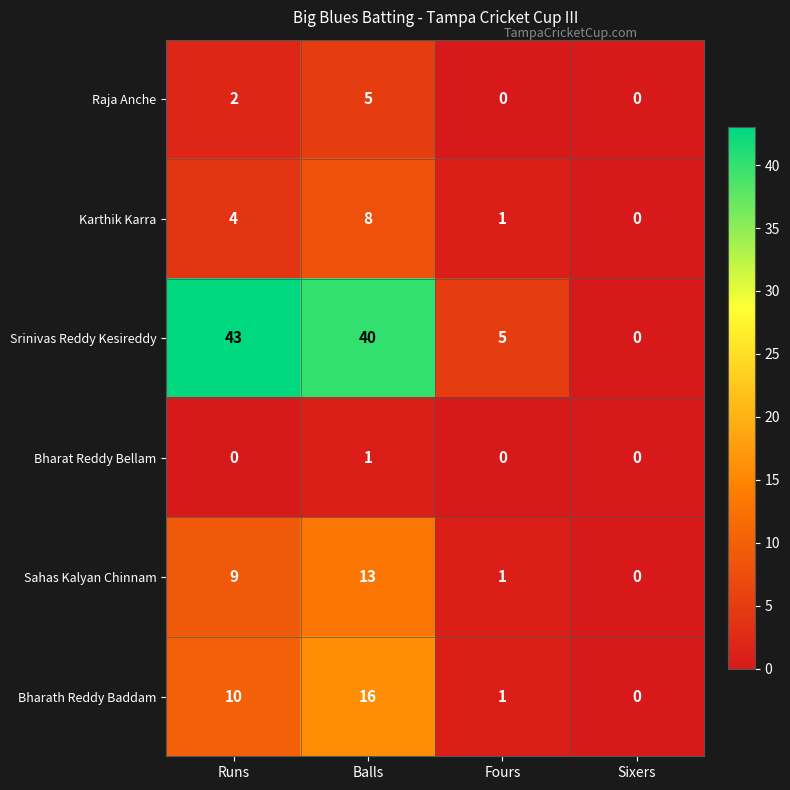

Which series has the widest spread of values?

Srinivas Reddy Kesireddy